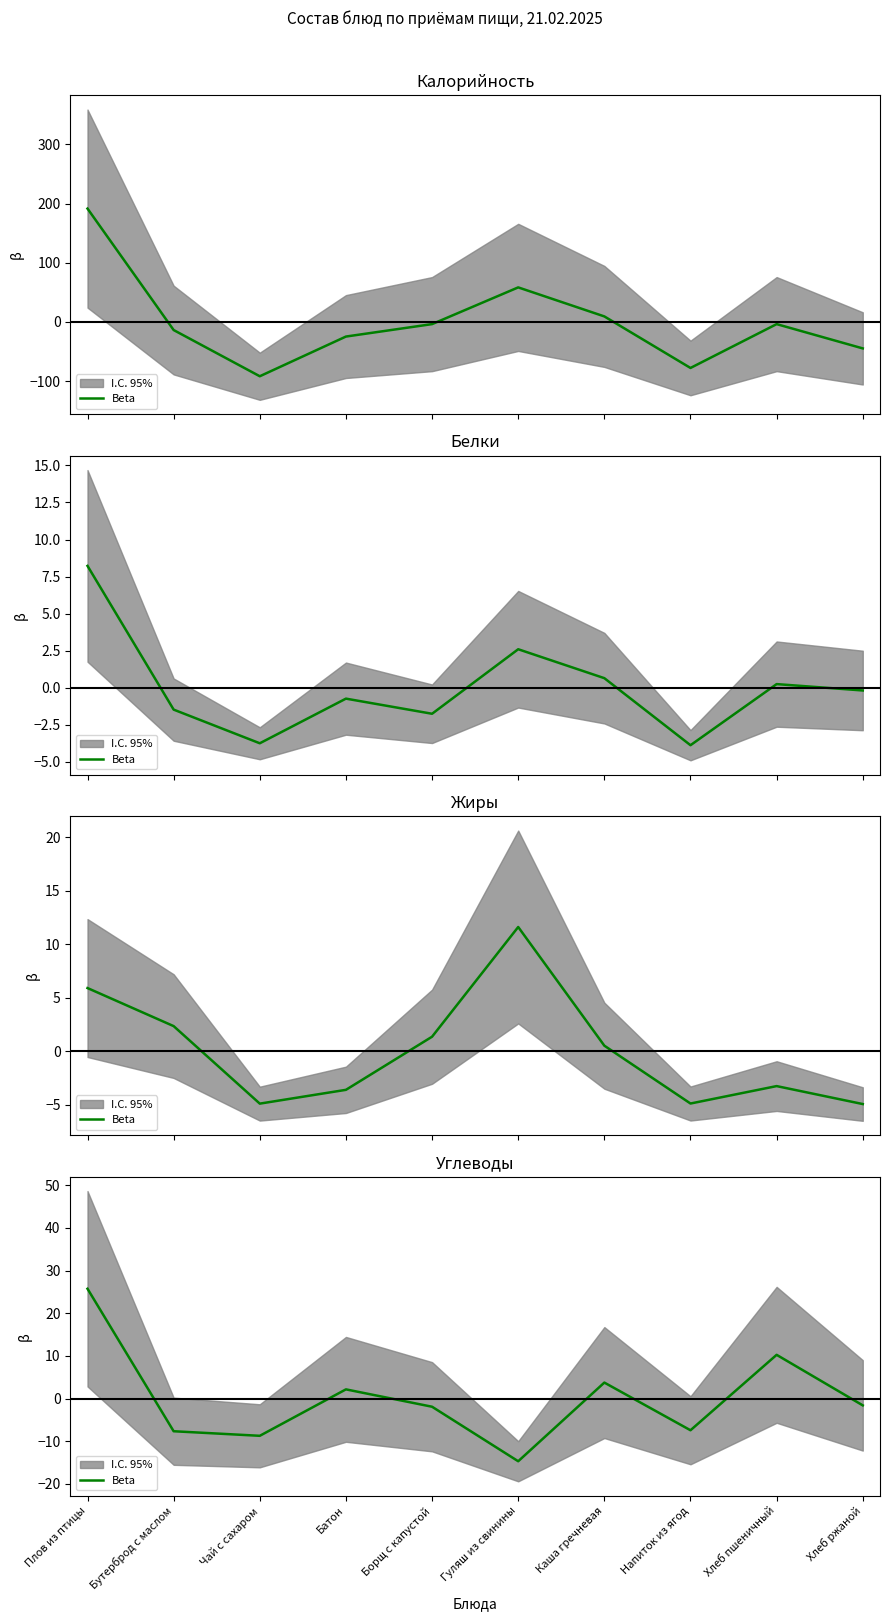

What is the difference between the second highest and minimum values?

24.9